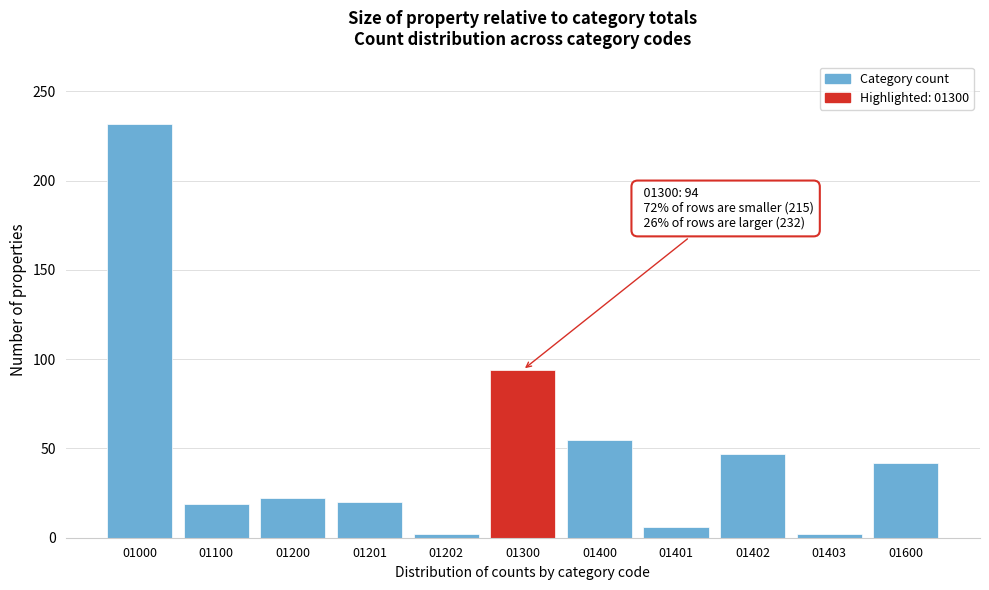

Approximately how many times larger is the value at 01300 compared to 01401?

15.7